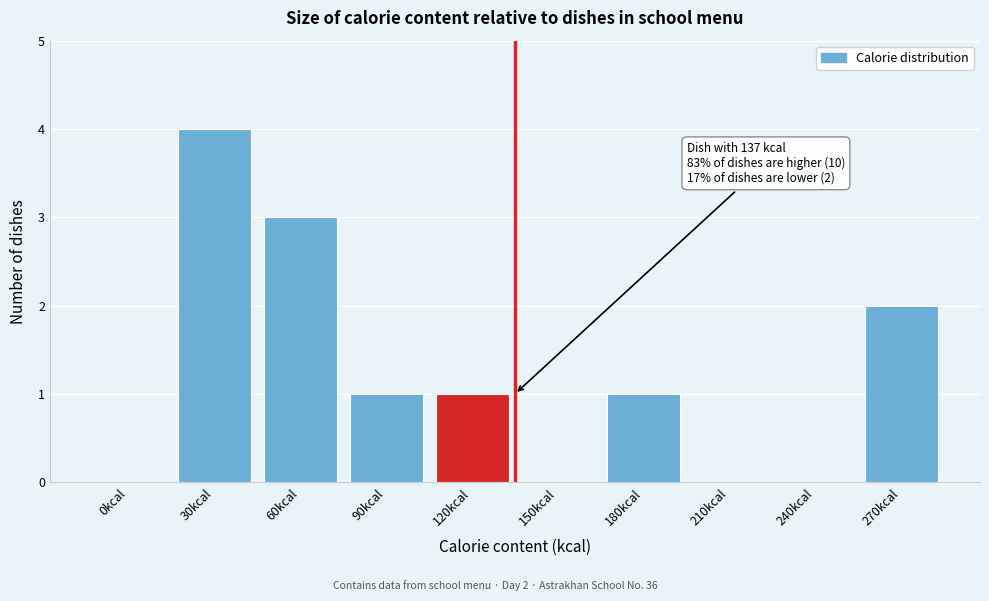

Reading left to right, extract all data points from this chart.

0kcal=0	30kcal=4	60kcal=3	90kcal=1	120kcal=1	150kcal=0	180kcal=1	210kcal=0	240kcal=0	270kcal=2